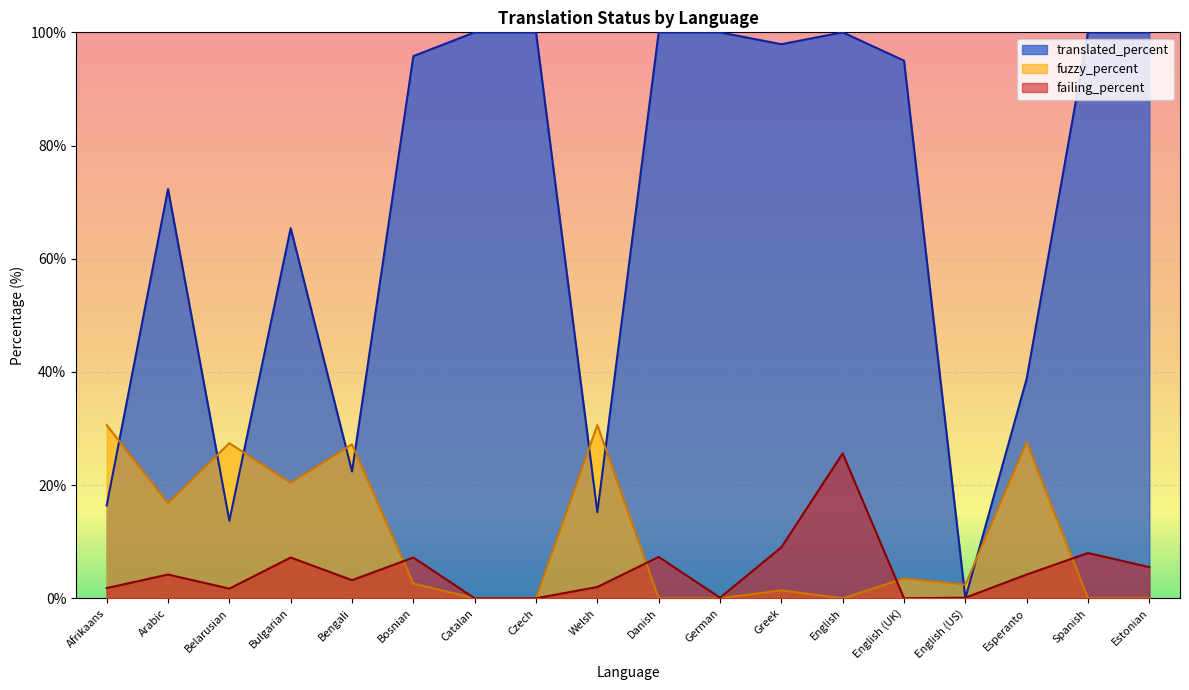

Reading left to right, transcribe all the data shown in this chart.

translated_percent: Afrikaans=16.4	Arabic=72.3	Belarusian=13.7	Bulgarian=65.4	Bengali=22.4	Bosnian=95.8	Catalan=100.0	Czech=100.0	Welsh=15.2	Danish=100.0	German=100.0	Greek=97.9	English=100.0	English (UK)=95.0	English (US)=0.0	Esperanto=38.8	Spanish=100.0	Estonian=100.0
fuzzy_percent: Afrikaans=30.6	Arabic=16.8	Belarusian=27.4	Bulgarian=20.4	Bengali=27.2	Bosnian=2.6	Catalan=0.0	Czech=0.0	Welsh=30.6	Danish=0.0	German=0.0	Greek=1.4	English=0.0	English (UK)=3.5	English (US)=2.4	Esperanto=27.6	Spanish=0.0	Estonian=0.0
failing_percent: Afrikaans=1.8	Arabic=4.2	Belarusian=1.7	Bulgarian=7.2	Bengali=3.2	Bosnian=7.2	Catalan=0.0	Czech=0.0	Welsh=2.0	Danish=7.3	German=0.1	Greek=9.0	English=25.6	English (UK)=0.0	English (US)=0.1	Esperanto=4.2	Spanish=8.0	Estonian=5.5